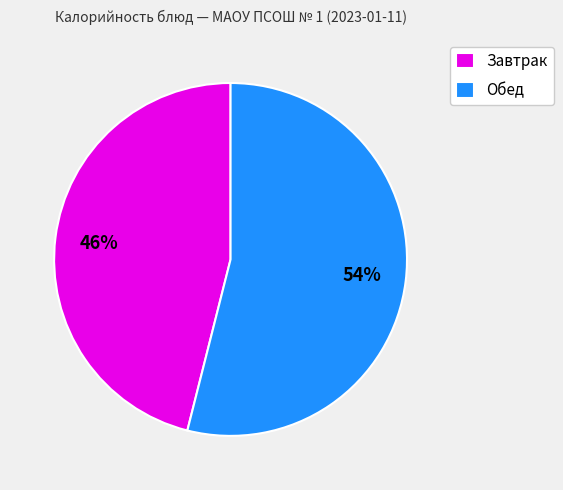

Which has a higher value, Завтрак or Обед?

Обед